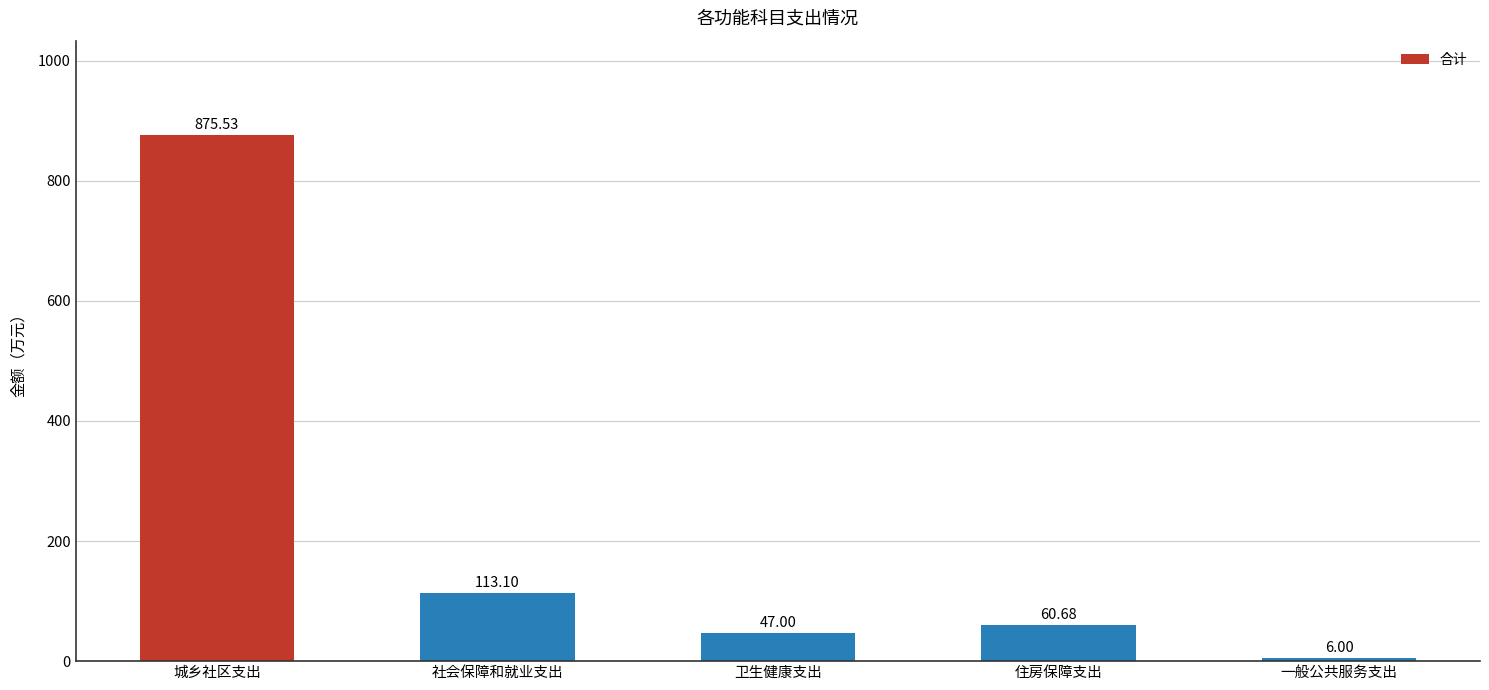

What is the label of the 1st bar from the right?

一般公共服务支出